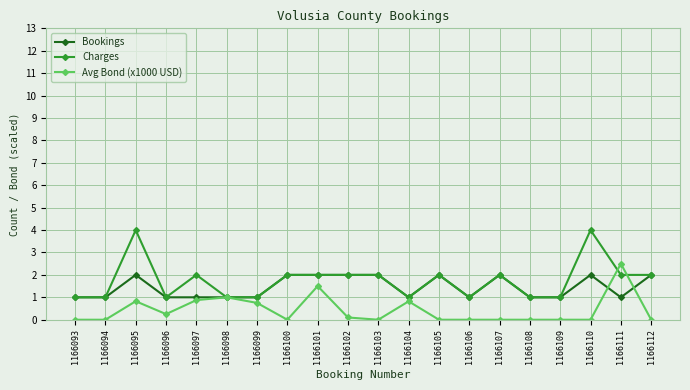

True or false: Avg Bond (x1000 USD) has more than 0 interior local peaks.

True